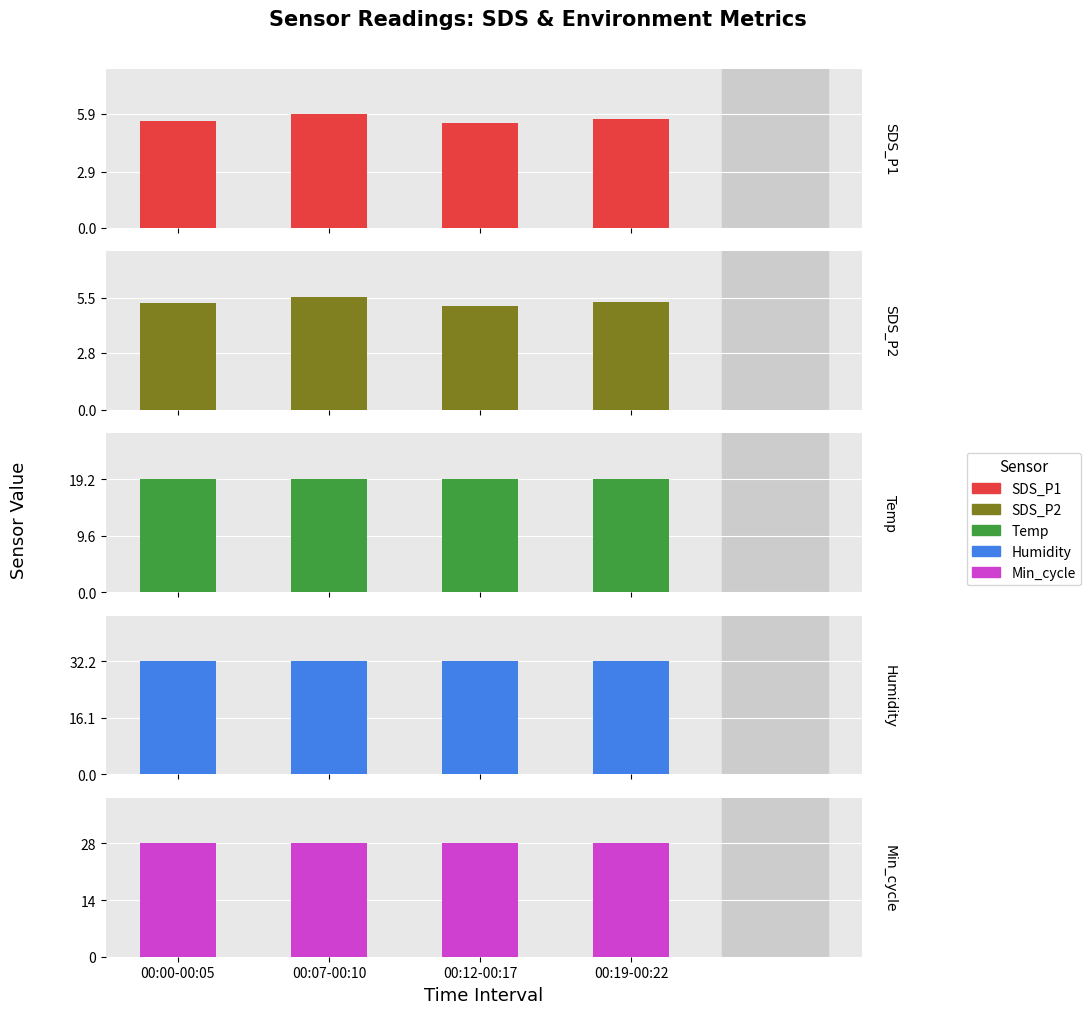

What is the label of the 2nd bar from the right?

00:12-00:17